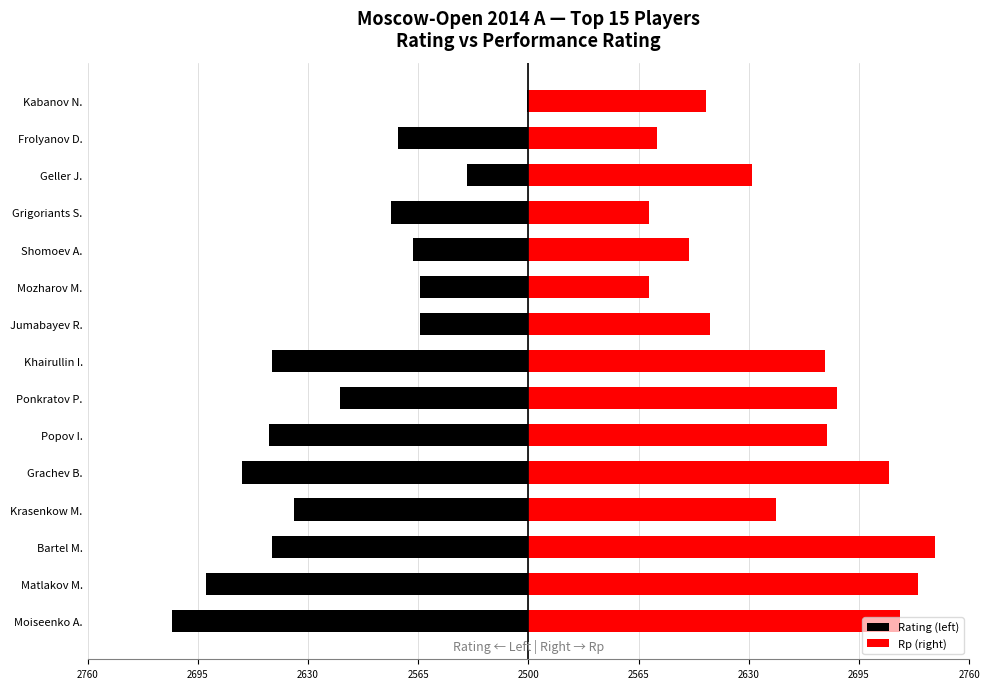

How many values in the Rating (left) series exceed -111?

7